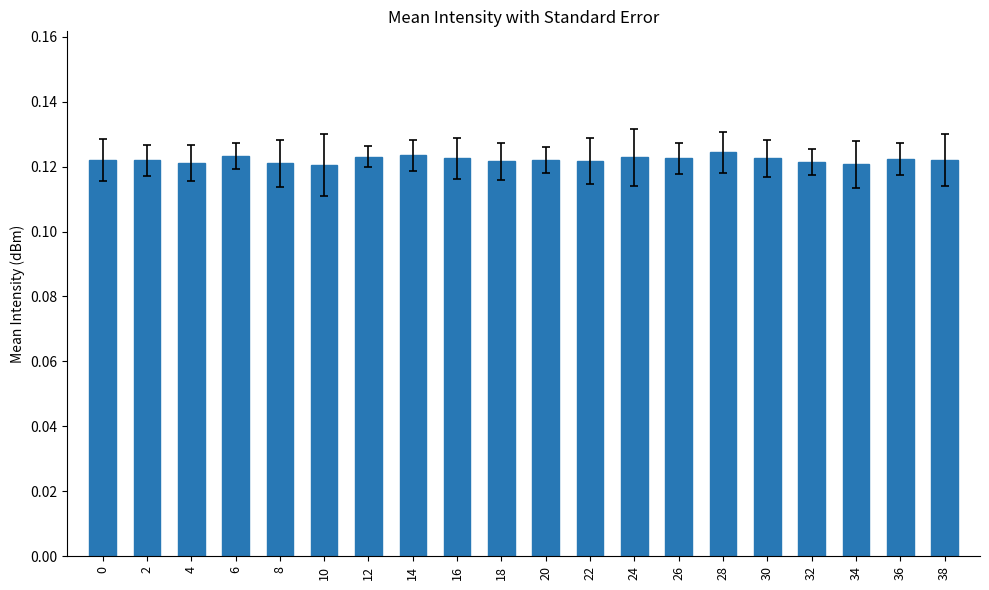

Count the values in the range 0 to 1.

20